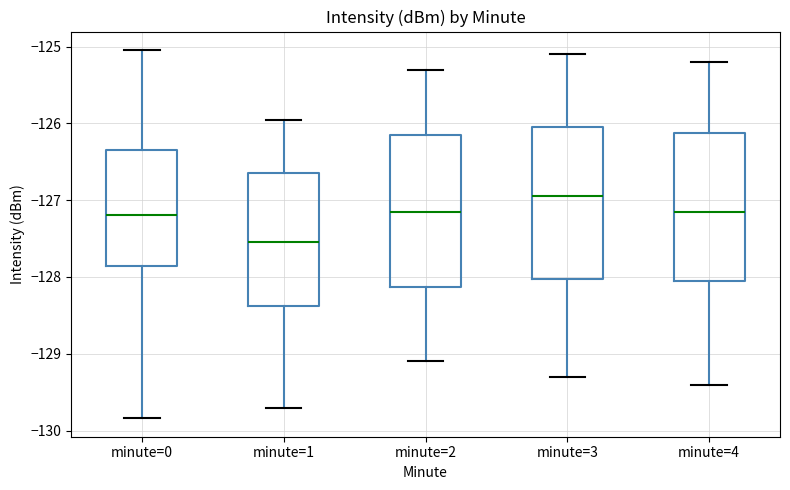

Where is the upper edge of the box for minute=3 on the y-axis? The values are not printed on the chart, so give them approximately, as read against the axis.

-126.0